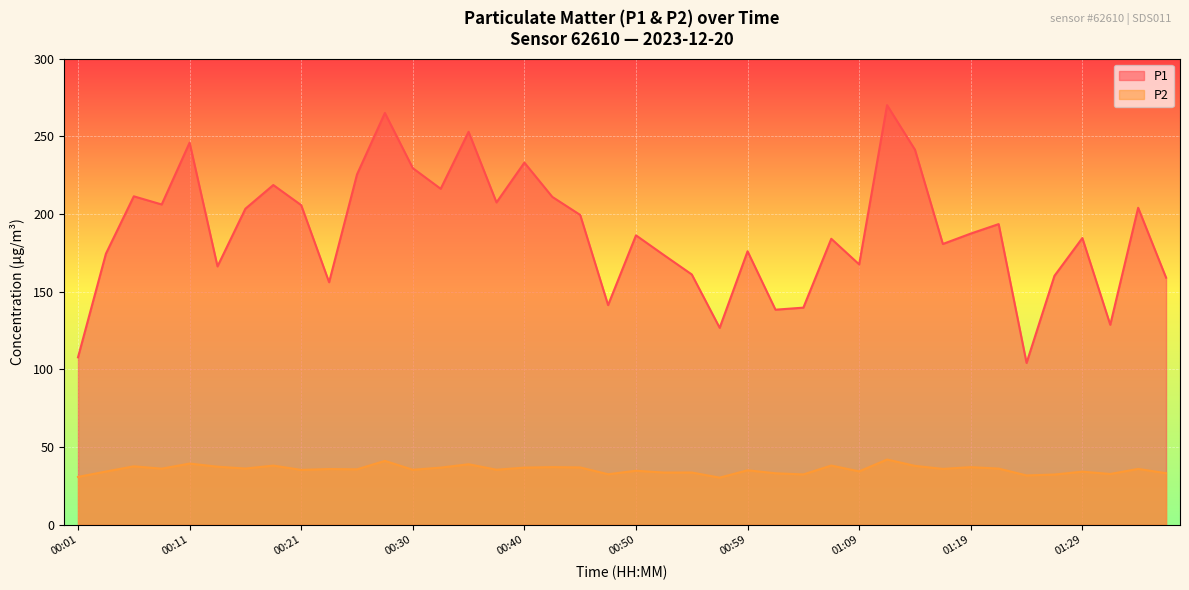

What is the average value of the P2 series?

35.6